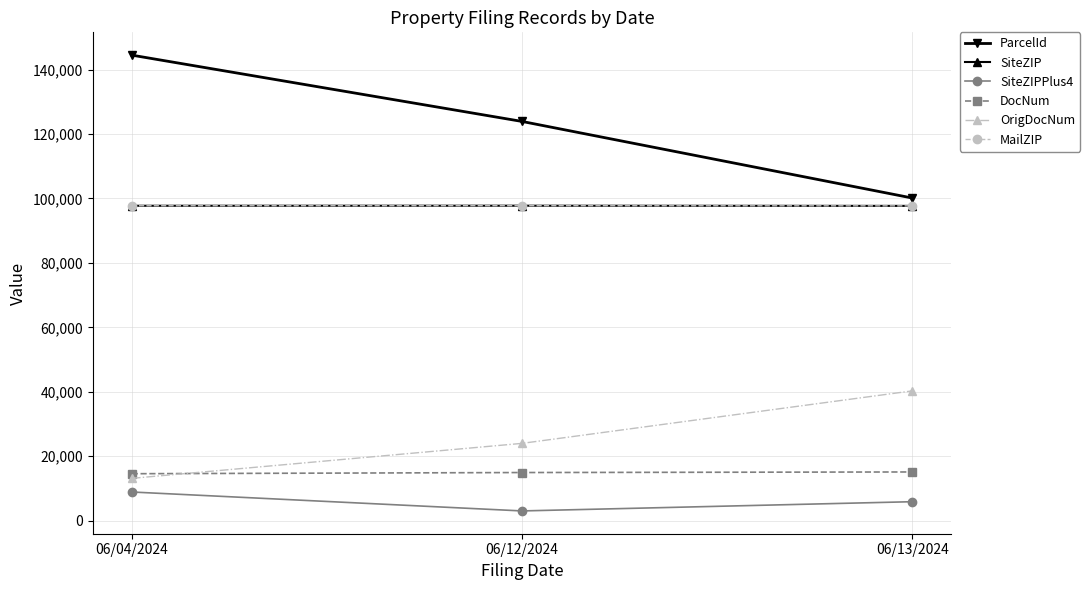

What is the average value of the MailZIP series?

97732